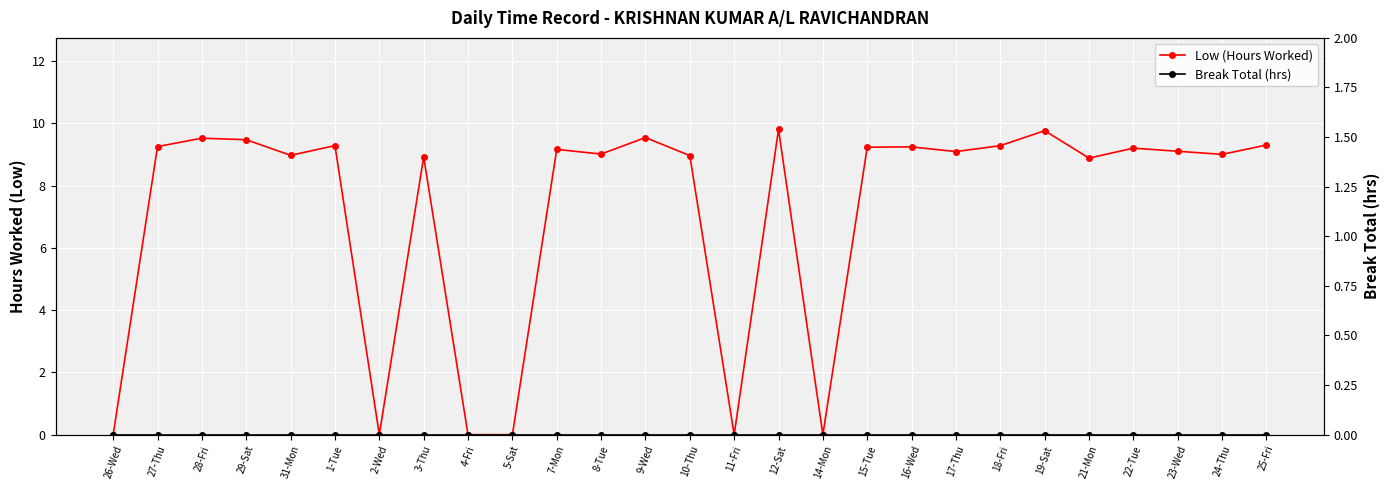

Which has a higher value, 10-Thu or 12-Sat?

12-Sat